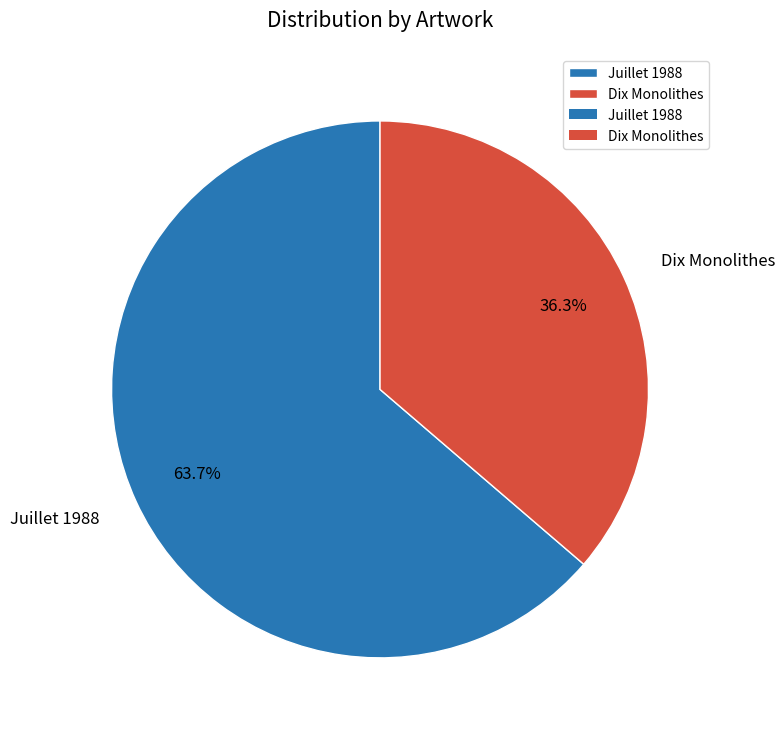

Which slice represents more than half of the pie?

Juillet 1988